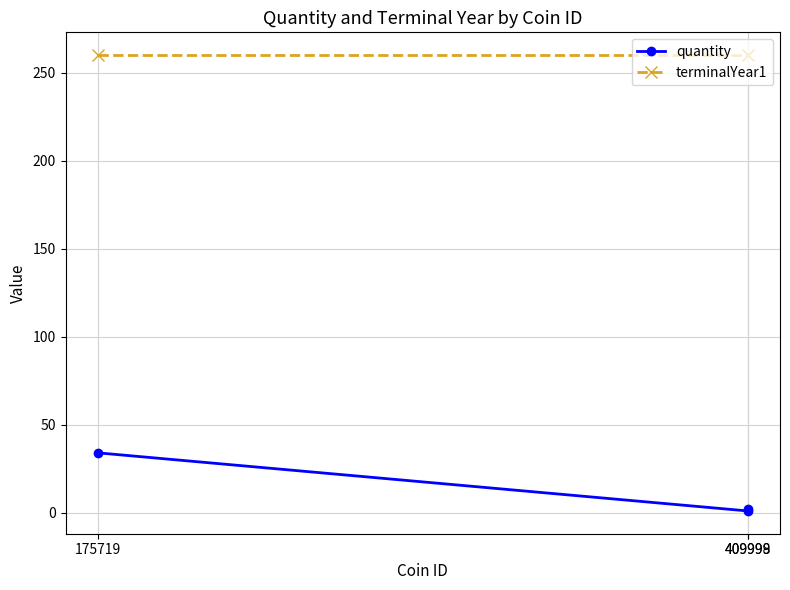

List the series in order of their overall mean, lowest first.

quantity, terminalYear1